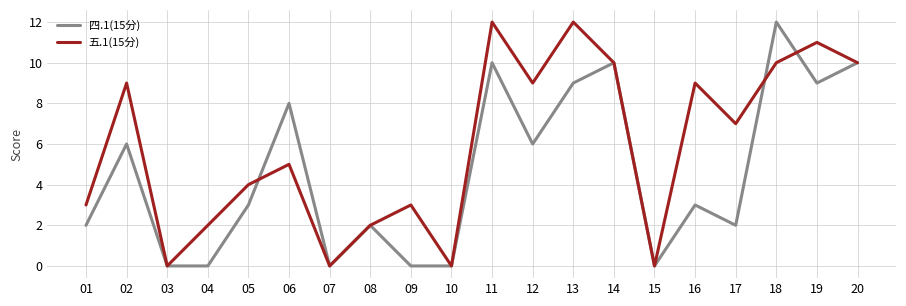

At which label does 五.1(15分) first exceed 7?

02